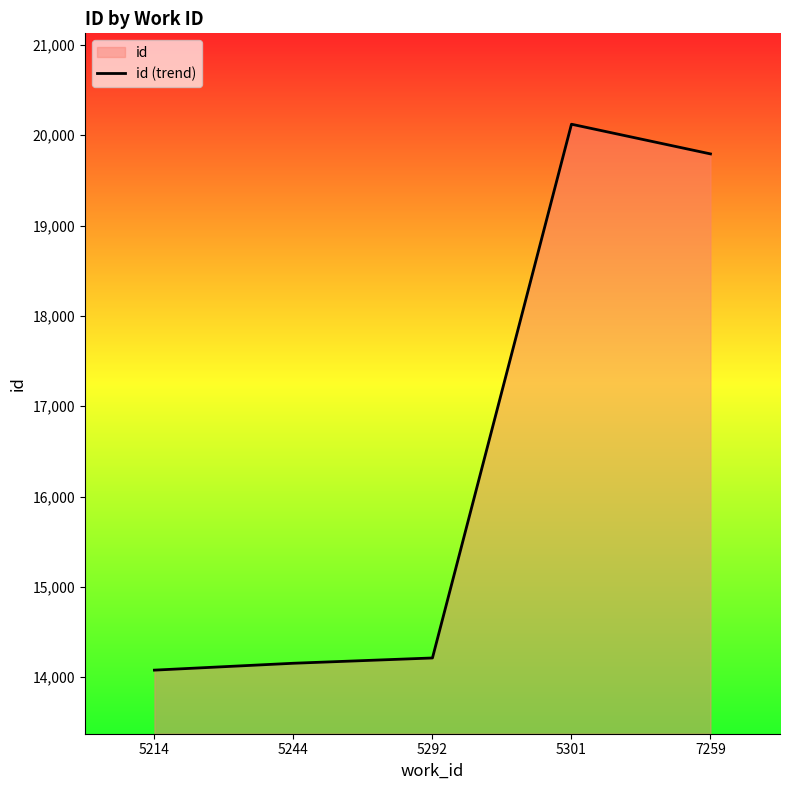

True or false: the data has more than 0 interior local peaks.

True